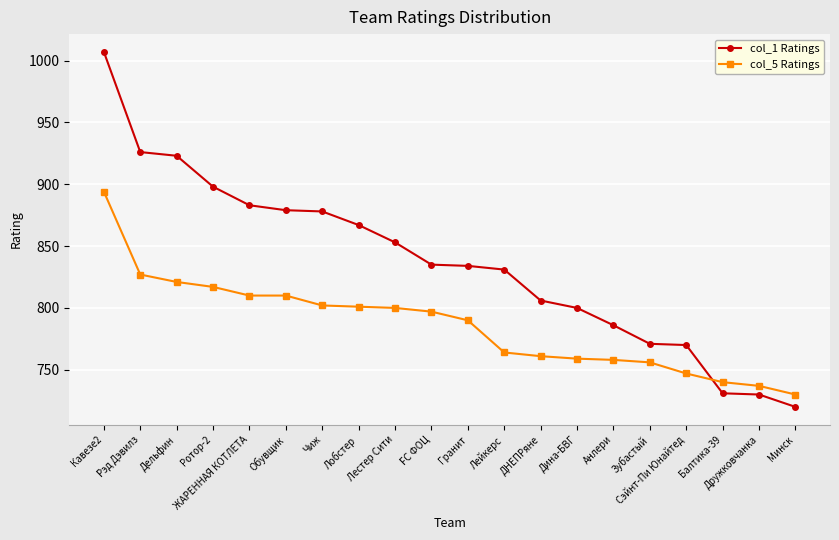

The value of col_5 Ratings at Сэйнт-Пи Юнайтед is 242. True or false?

False